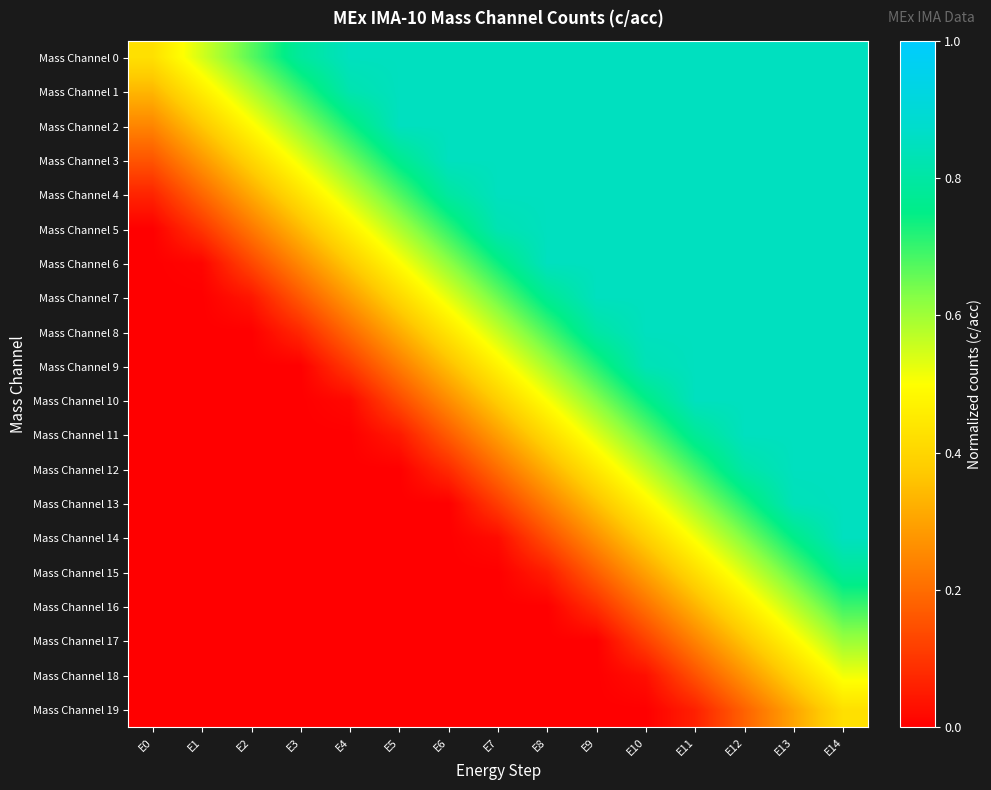

Which category has the lowest value across all series?

E0